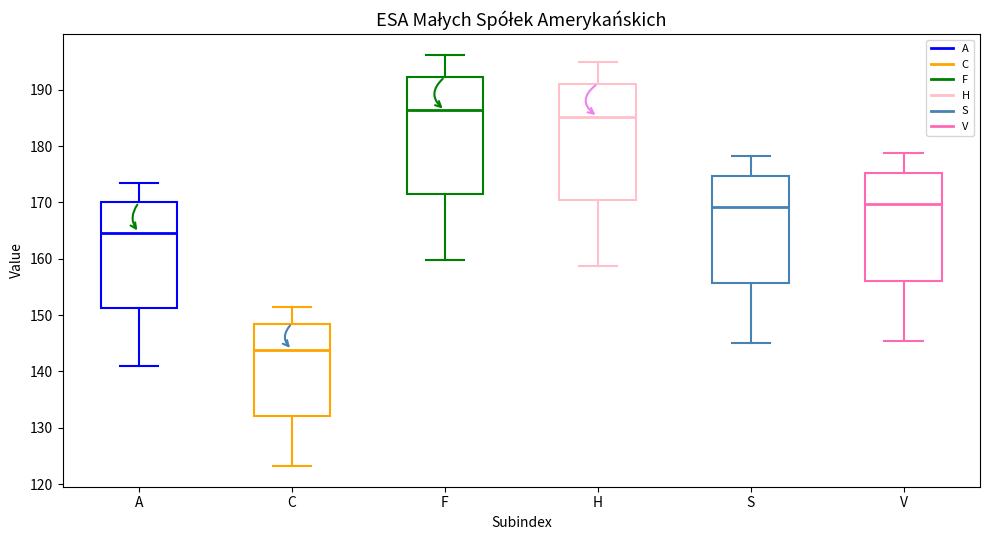

Reading left to right, read every box against the y-axis: the position of its median line, the range the box covers, and the ends of its whiskers. The values are not printed on the chart, so give them approximately, as read against the axis.

A: median 165, box 151 to 170, whiskers 141 to 173
C: median 144, box 132 to 149, whiskers 123 to 151
F: median 186, box 171 to 192, whiskers 160 to 196
H: median 185, box 170 to 191, whiskers 159 to 195
S: median 169, box 156 to 175, whiskers 145 to 178
V: median 170, box 156 to 175, whiskers 145 to 179